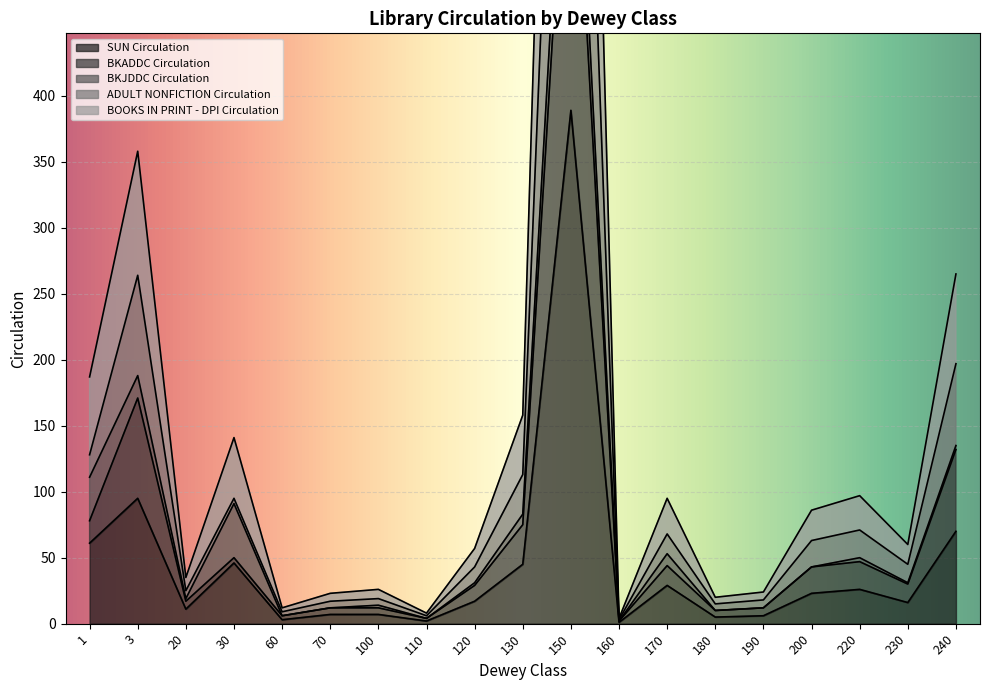

The SUN Circulation series shows 83 at 150. True or false?

False